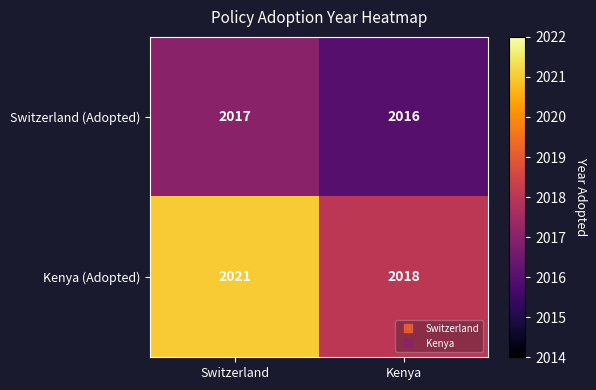

Reading left to right, list all the values displayed in this chart.

Switzerland (Adopted): 2017	2016
Kenya (Adopted): 2021	2018